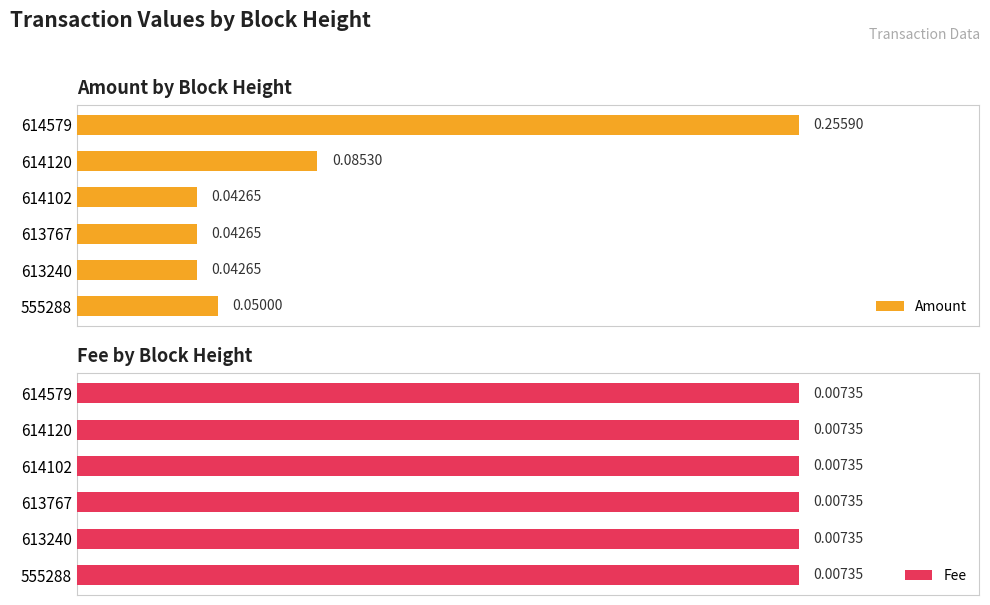

How many data points does each series have?

6